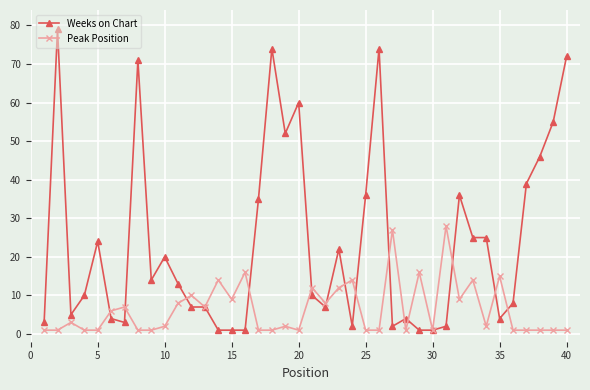

True or false: Weeks on Chart has more than 2 interior local peaks.

True